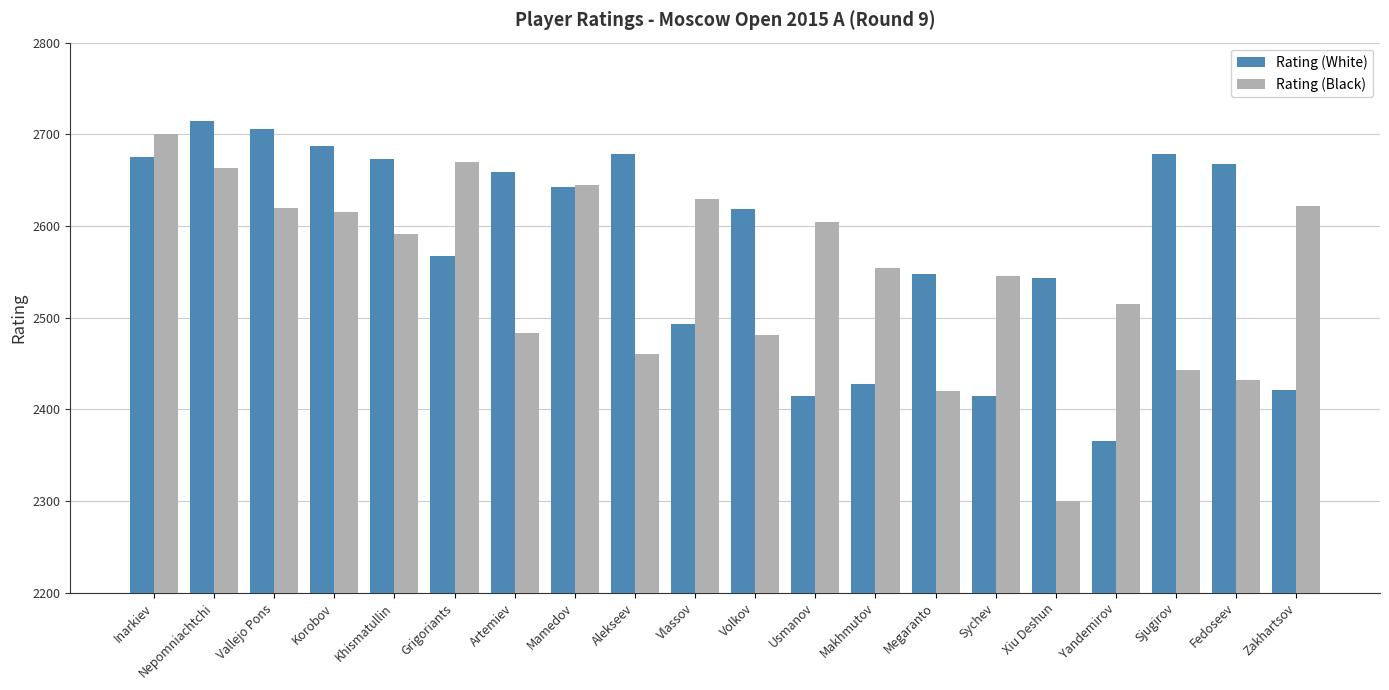

What is the label of the 10th bar from the left?

Vlassov